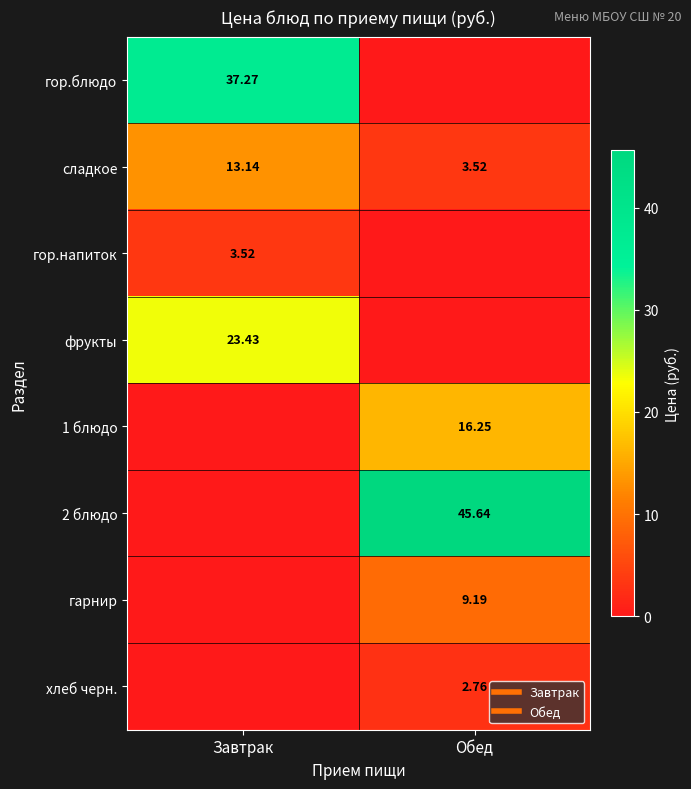

Between Завтрак and Обед, which series saw the biggest shift?

2 блюдо